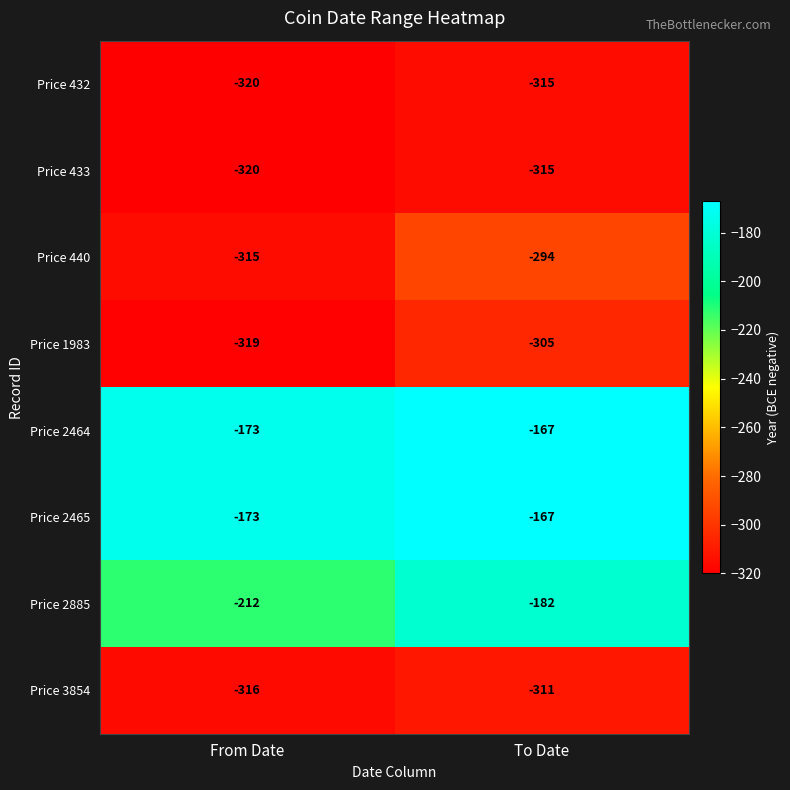

Between From Date and To Date, which series saw the biggest shift?

Price 2885